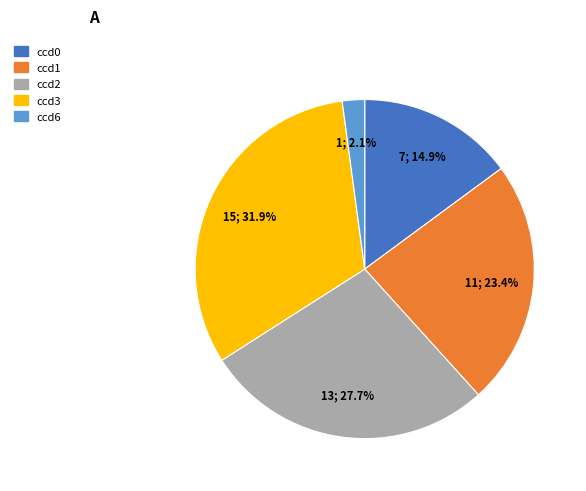

Is the sum of ccd3 and ccd6 greater than half?

No